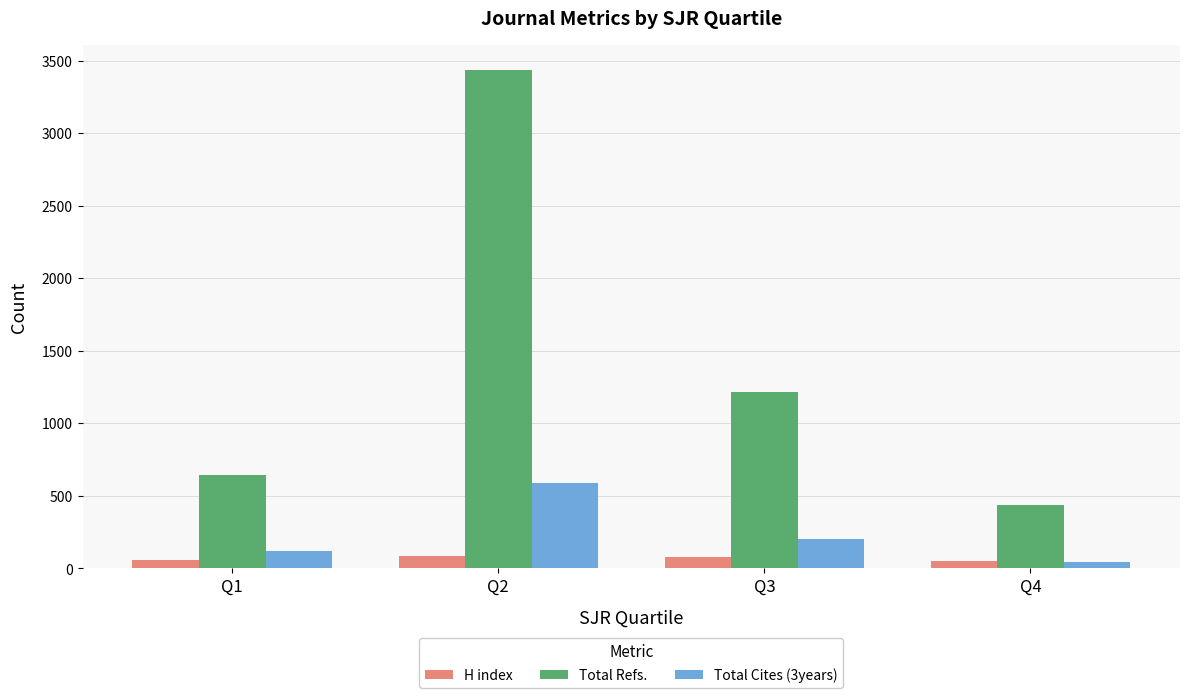

Where is Total Cites (3years) nearest to the value 318?

Q3